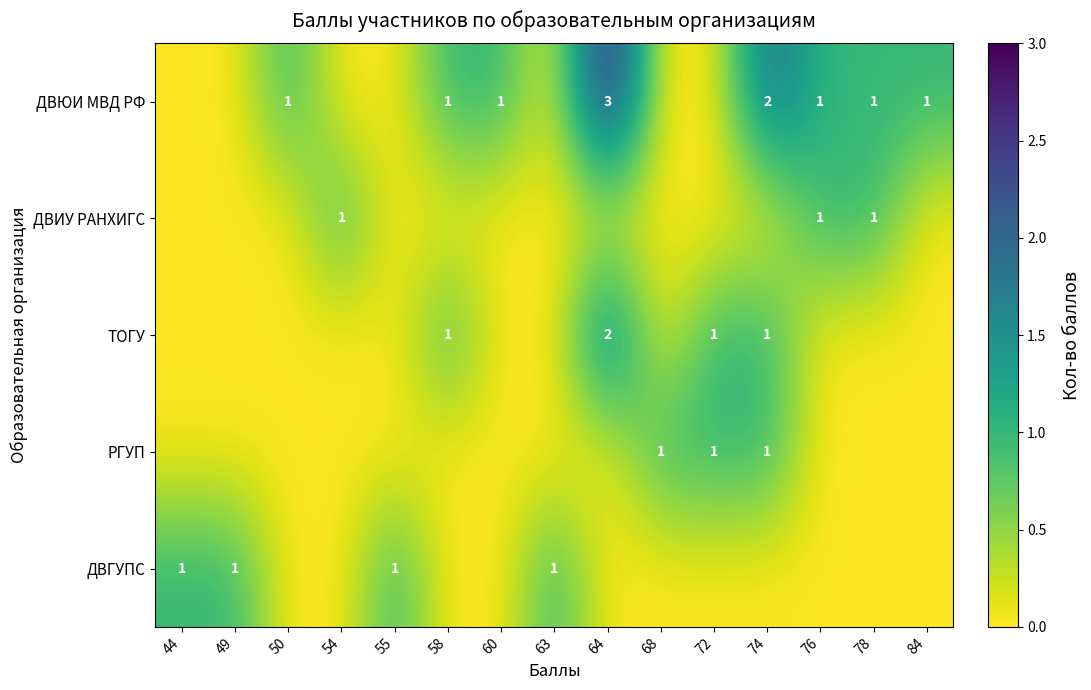

The value of ДВГУПС at 49 is 1. True or false?

True